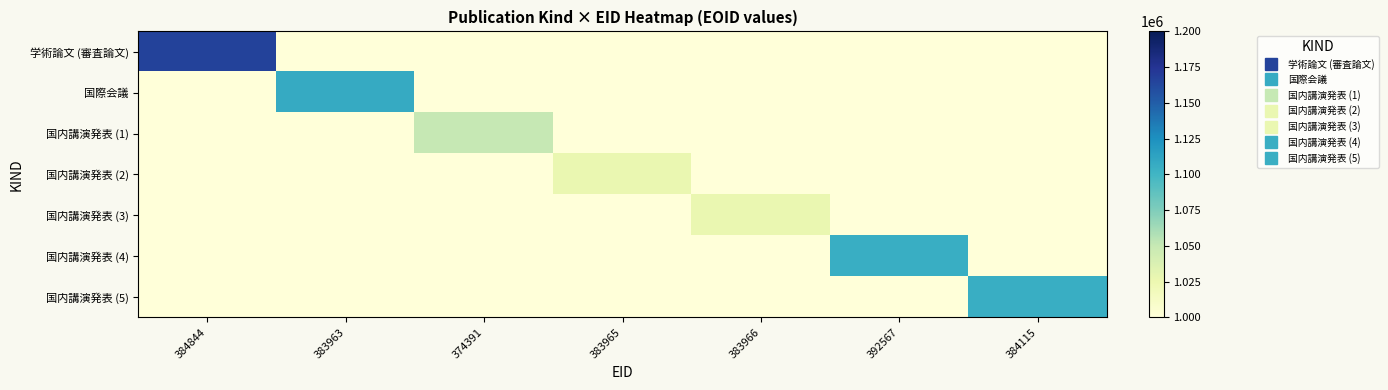

How many series are shown in this chart?

7